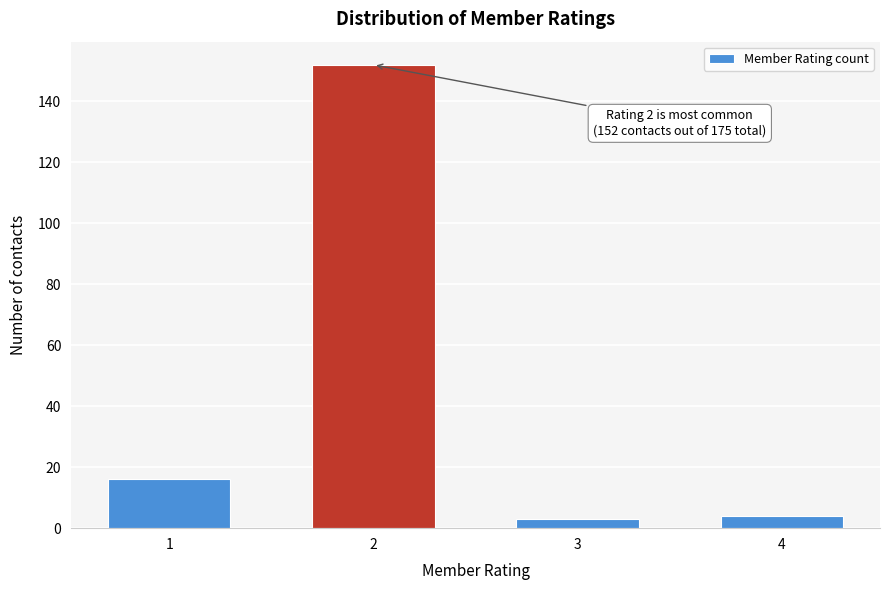

Reading left to right, list all the values displayed in this chart.

16	152	3	4